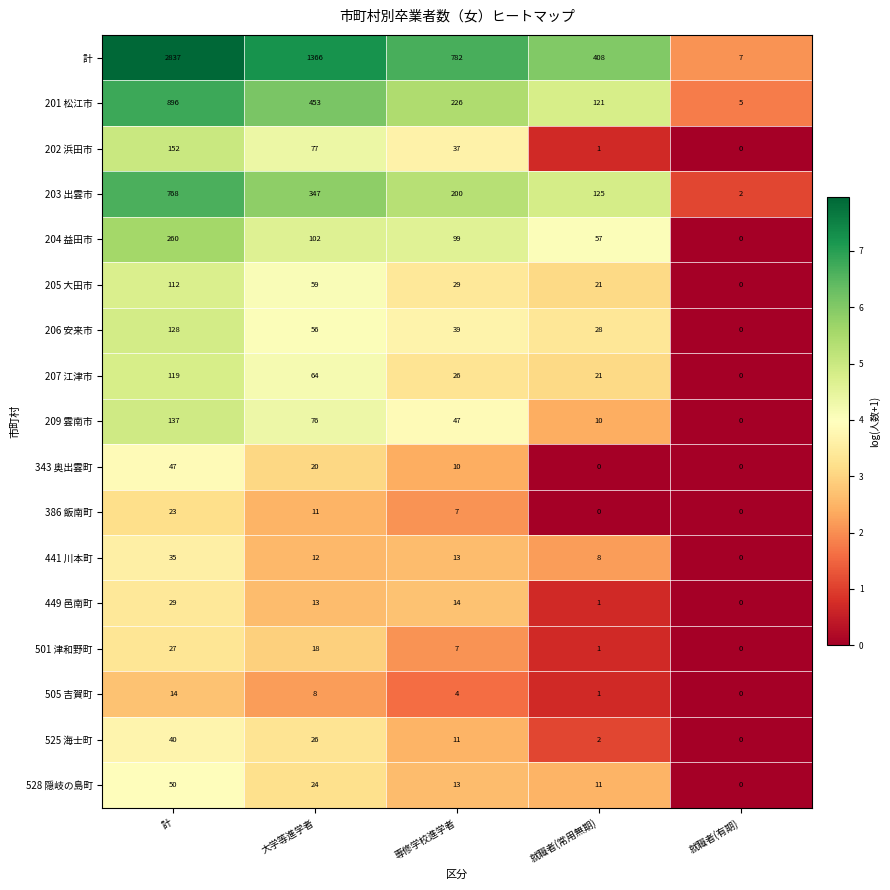

What is the difference between the maximum and minimum values in the 441 川本町 series?

35